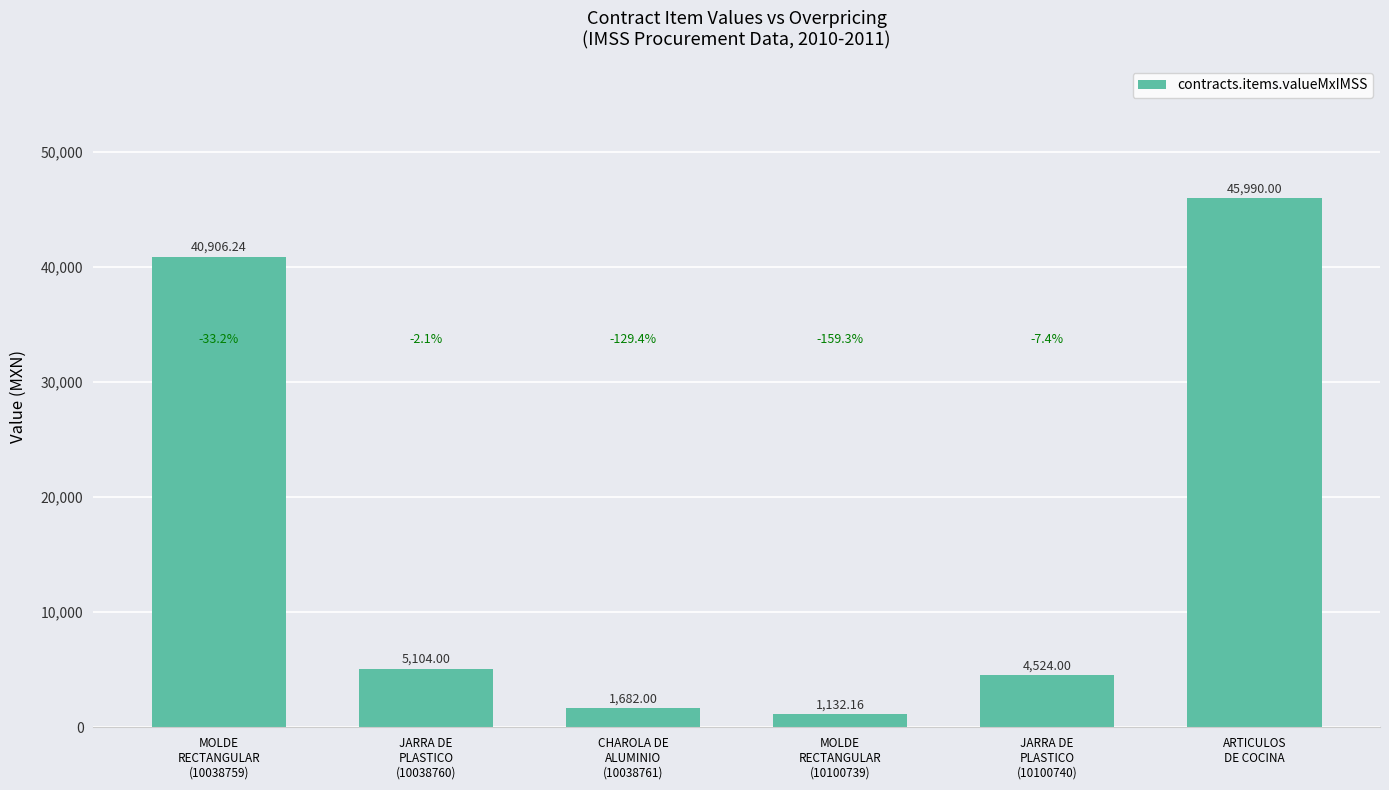

Are the bars horizontal?

No